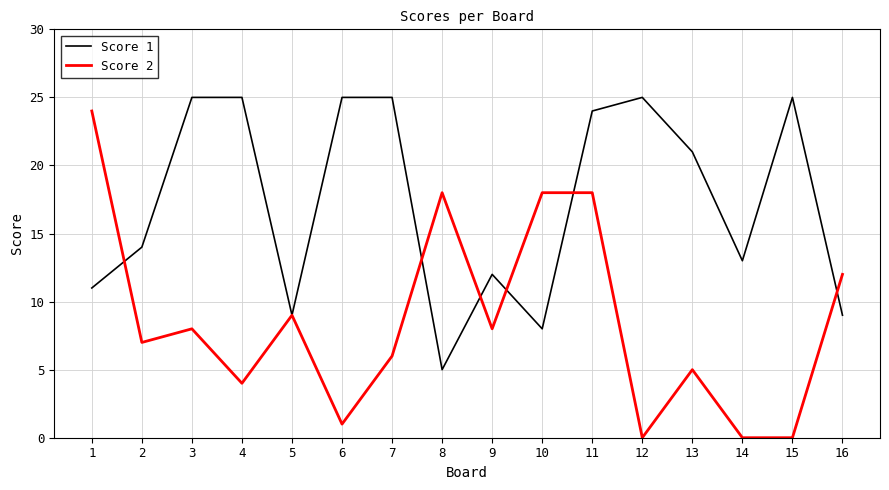

Read the Score 1 value at 9.

12